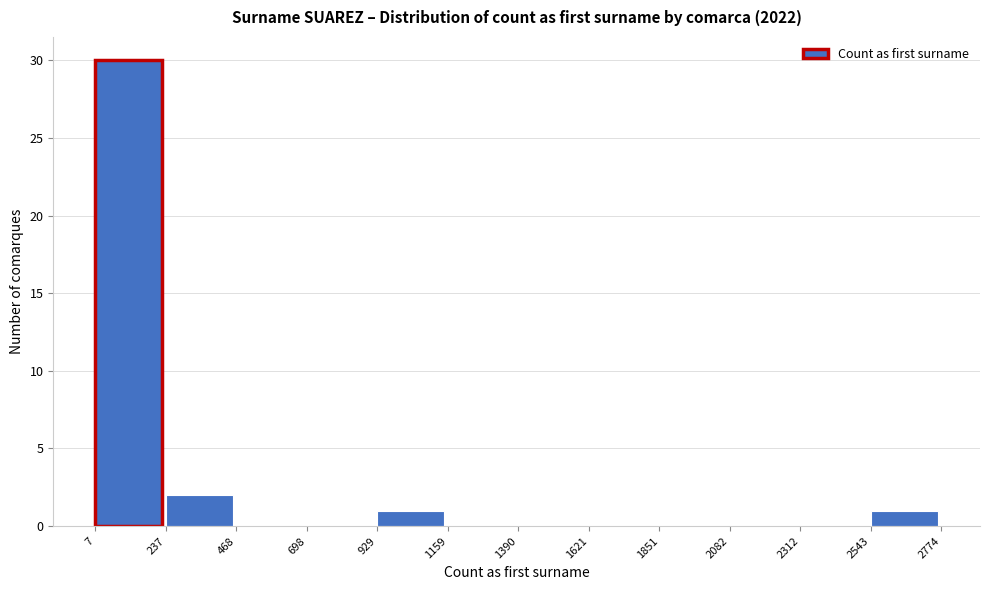

Reading left to right, transcribe this chart: for each bar, give the range it covers on the x-axis and its height. The values are not printed on the chart, so give them approximately, as read against the axis.

7 to 237: 30
237 to 468: 2
468 to 698: 0
698 to 929: 0
929 to 1159: 1
1159 to 1390: 0
1390 to 1621: 0
1621 to 1851: 0
1851 to 2082: 0
2082 to 2312: 0
2312 to 2543: 0
2543 to 2774: 1